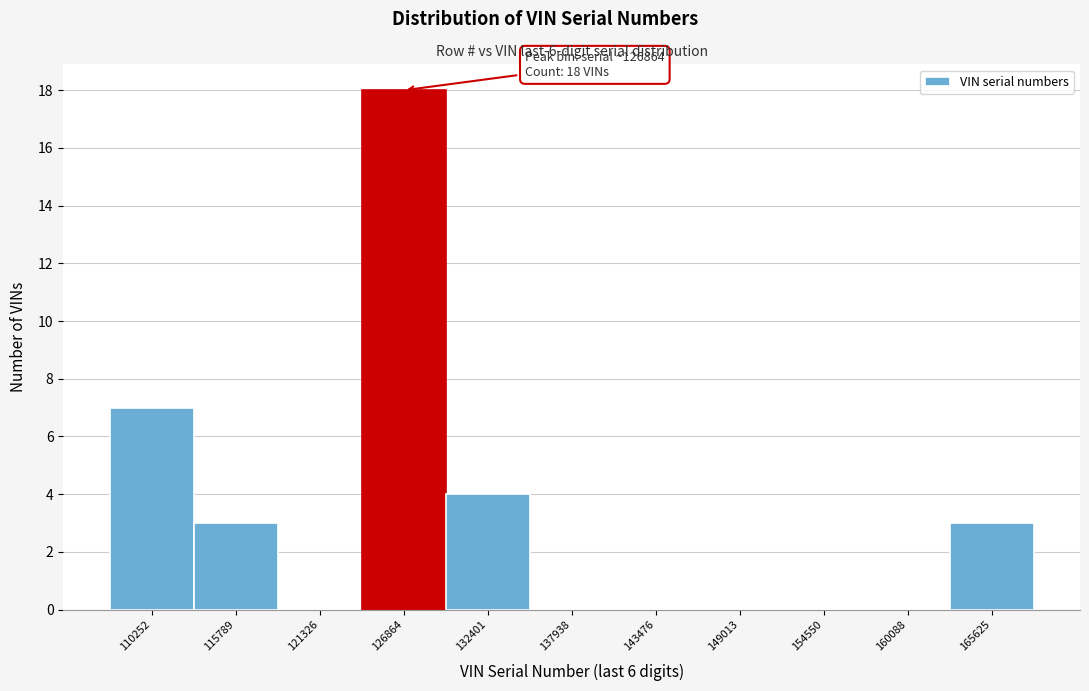

Reading left to right, extract all data points from this chart.

110252=7	115789=3	121326=0	126864=18	132401=4	137938=0	143476=0	149013=0	154550=0	160088=0	165625=3